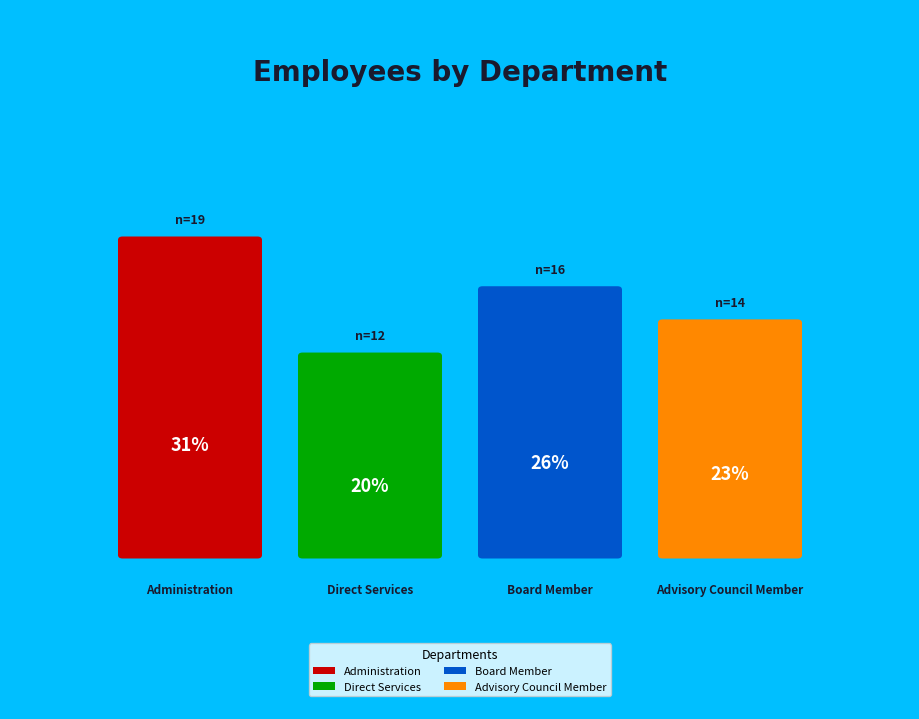

Between Board Member and Advisory Council Member, which is larger?

Board Member